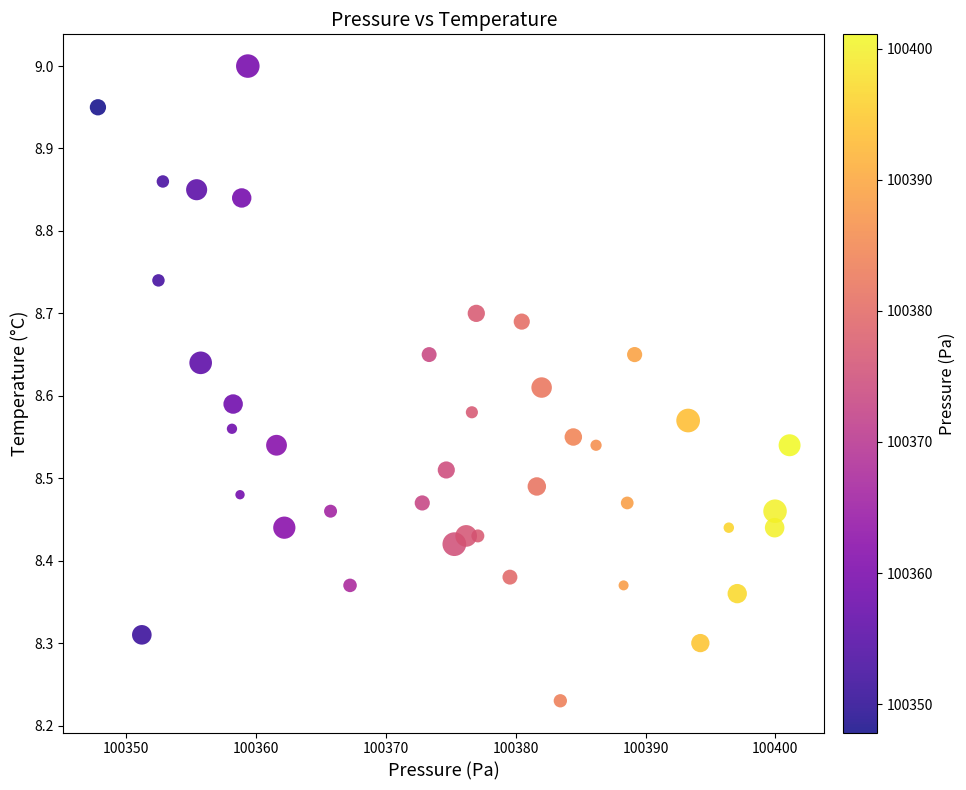

What is the range of X values (max minus min)?

53.2